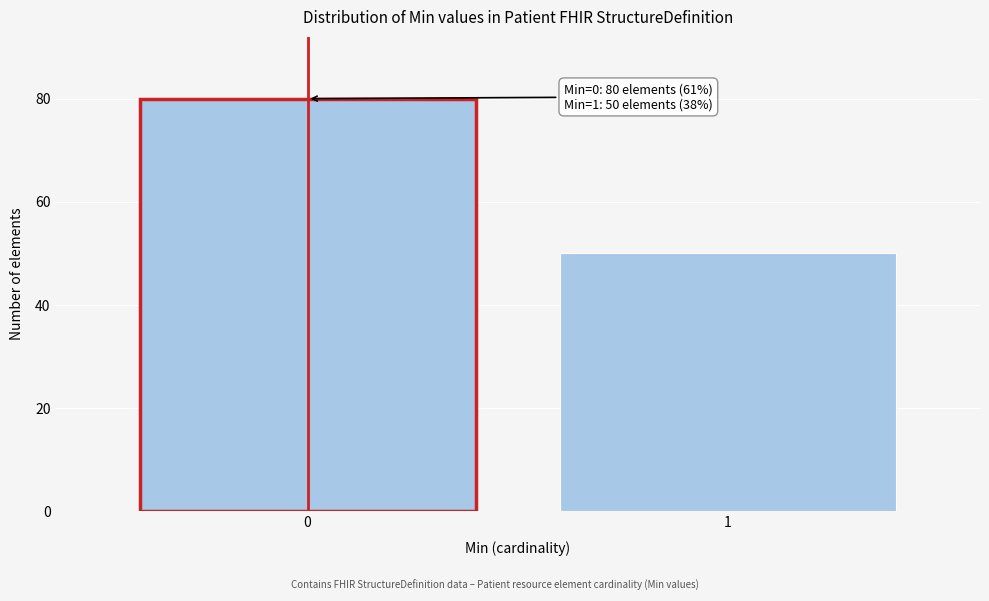

Reading left to right, transcribe all the data shown in this chart.

80	50